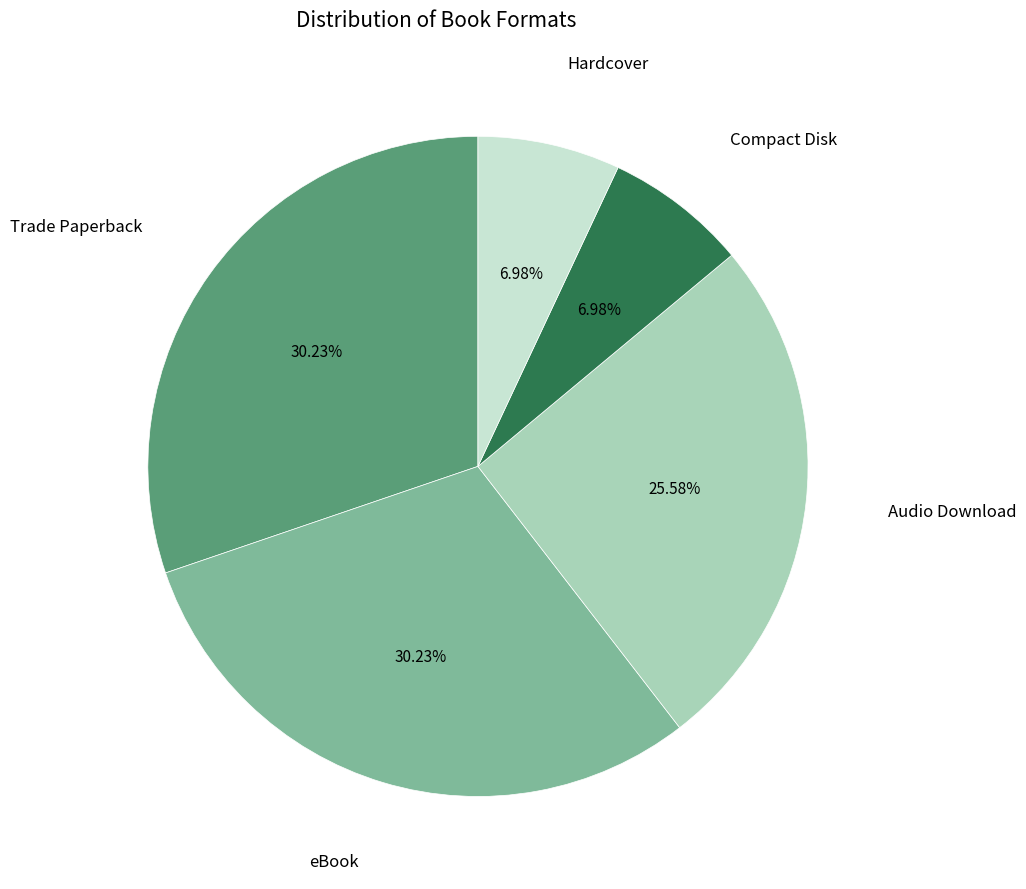

To the nearest percent, what is the combined percentage of Trade Paperback and Compact Disk?

37%